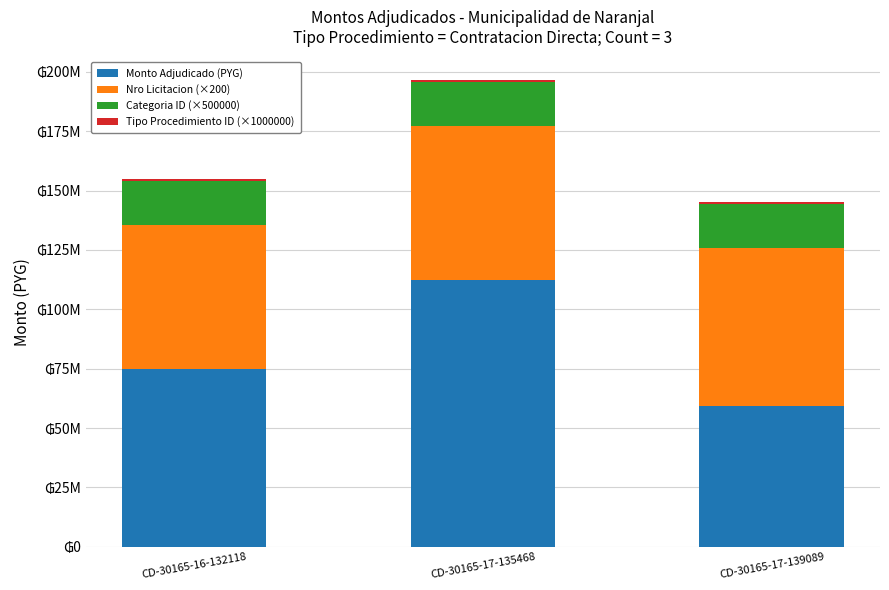

What is the label of the 3rd bar from the right?

CD-30165-16-132118